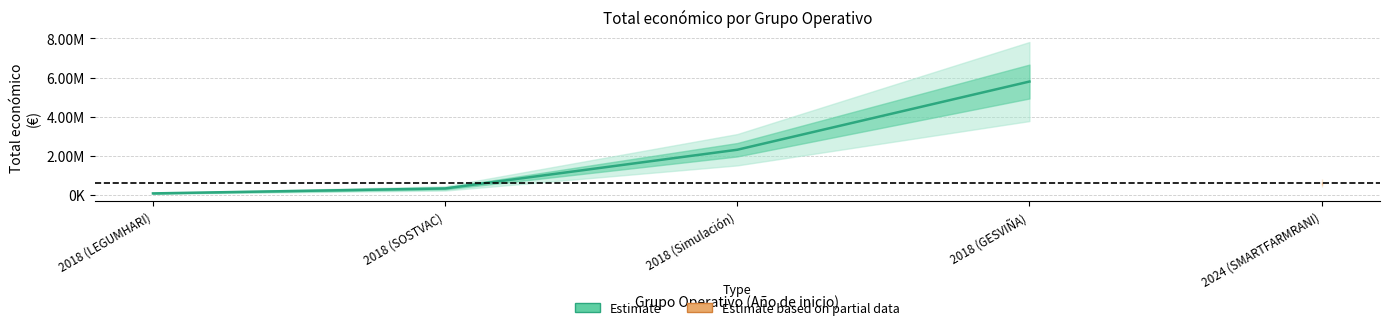

How many lines are shown in the chart?

1